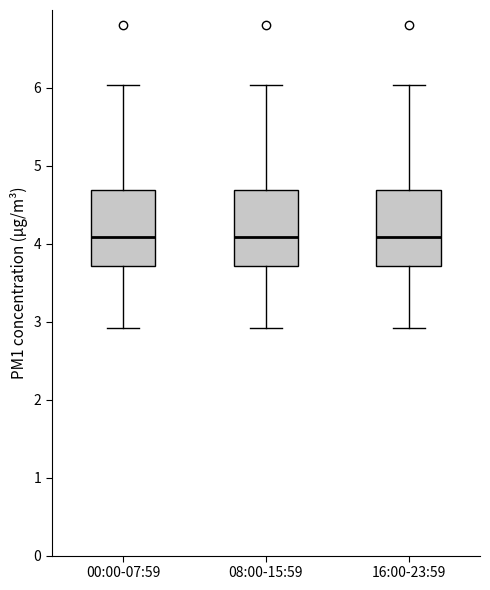

Reading left to right, transcribe this box plot: for each box, give where its median line is, the range the box spans, and where its two whiskers end, as read against the y-axis. The values are not printed on the chart, so give them approximately, as read against the axis.

00:00-07:59: median 4.1, box 3.7 to 4.7, whiskers 2.9 to 6.0
08:00-15:59: median 4.1, box 3.7 to 4.7, whiskers 2.9 to 6.0
16:00-23:59: median 4.1, box 3.7 to 4.7, whiskers 2.9 to 6.0